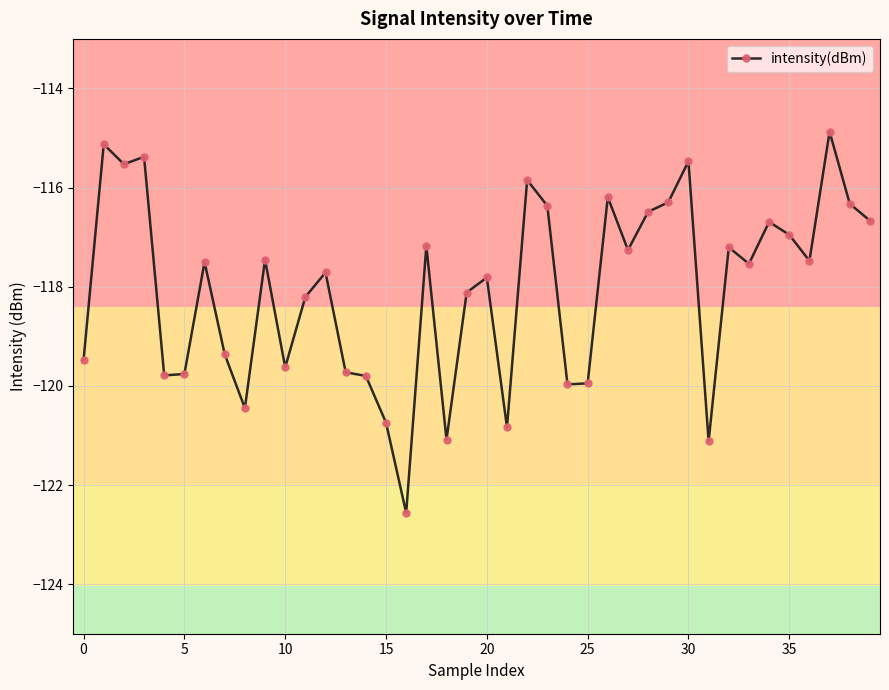

What is the greatest value displayed?

-114.9